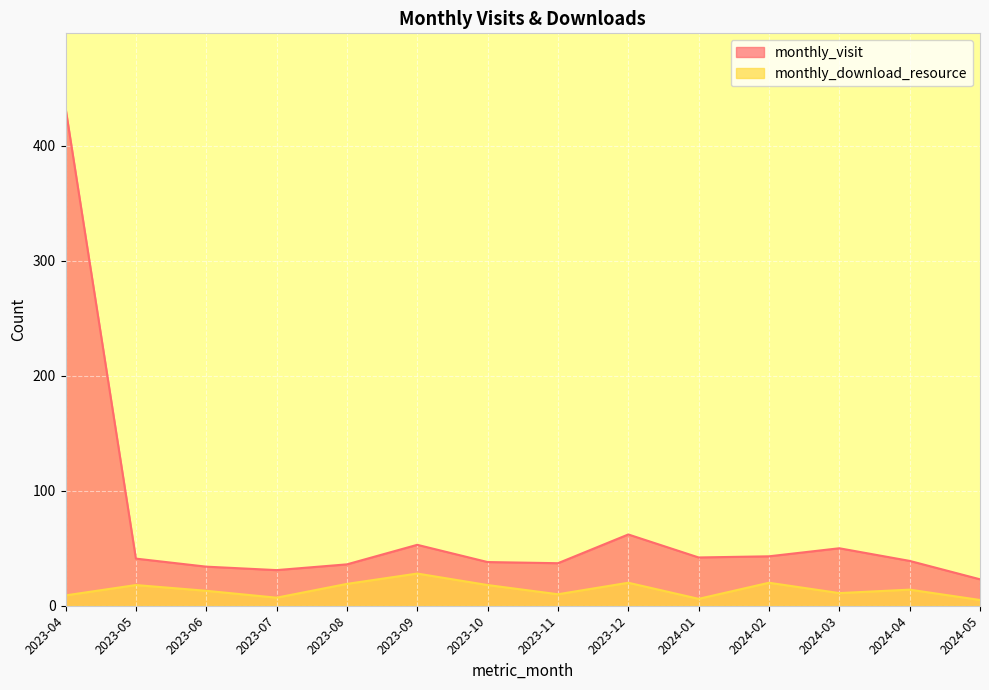

The monthly_visit series shows 54 at 2023-06. True or false?

False